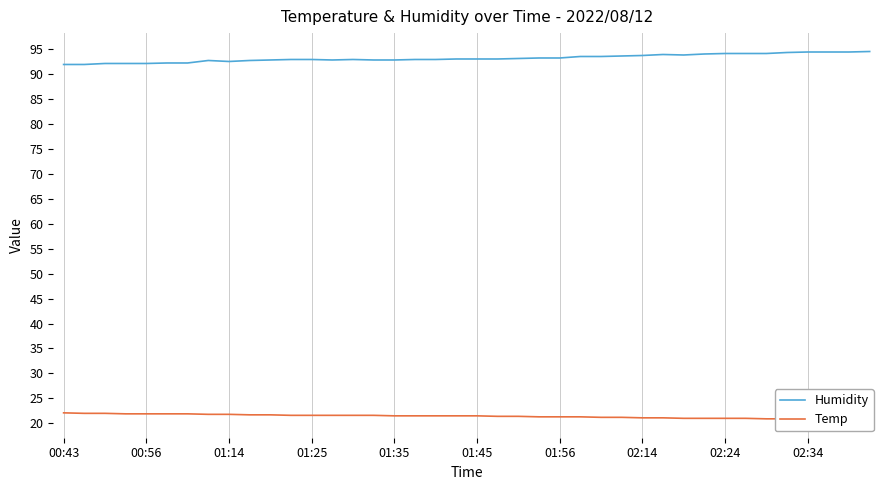

True or false: Humidity and Temp intersect in this chart.

False